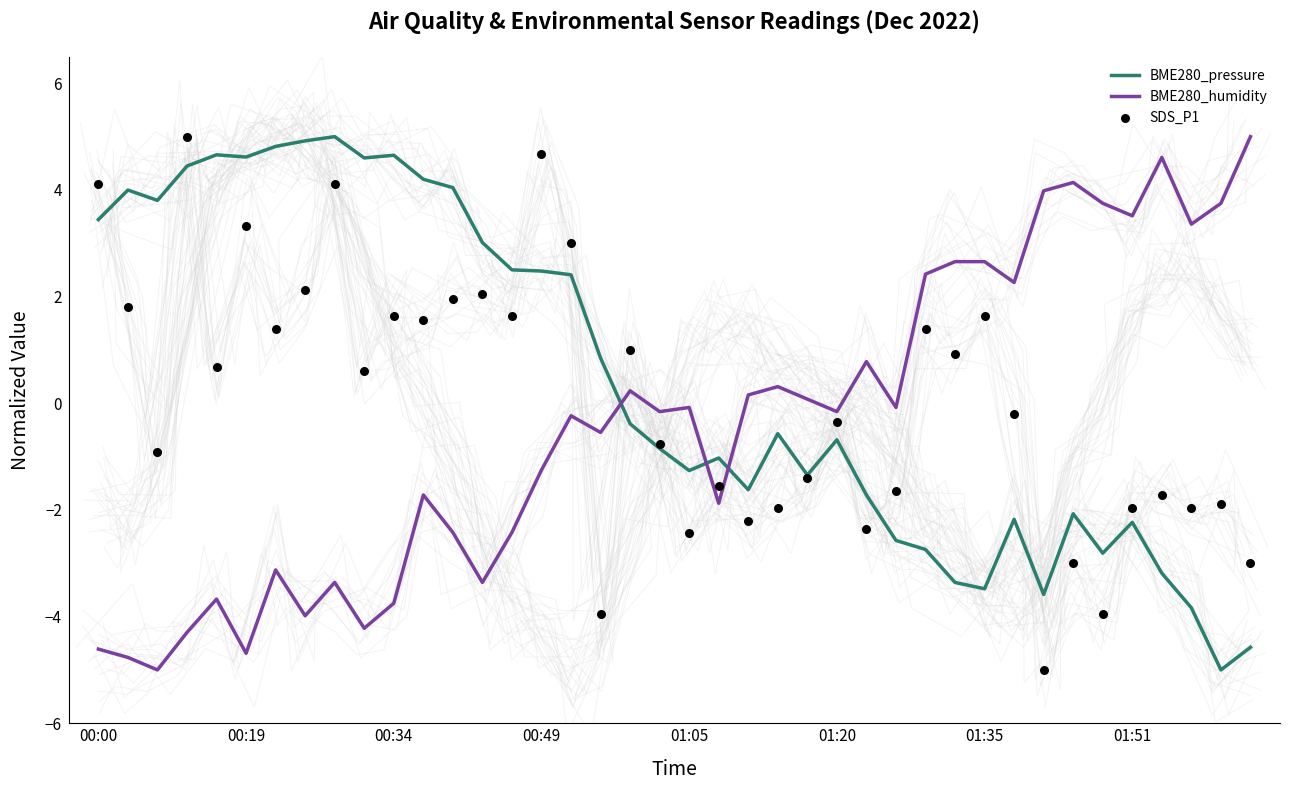

At how many categories does at least one series exceed 1?

29